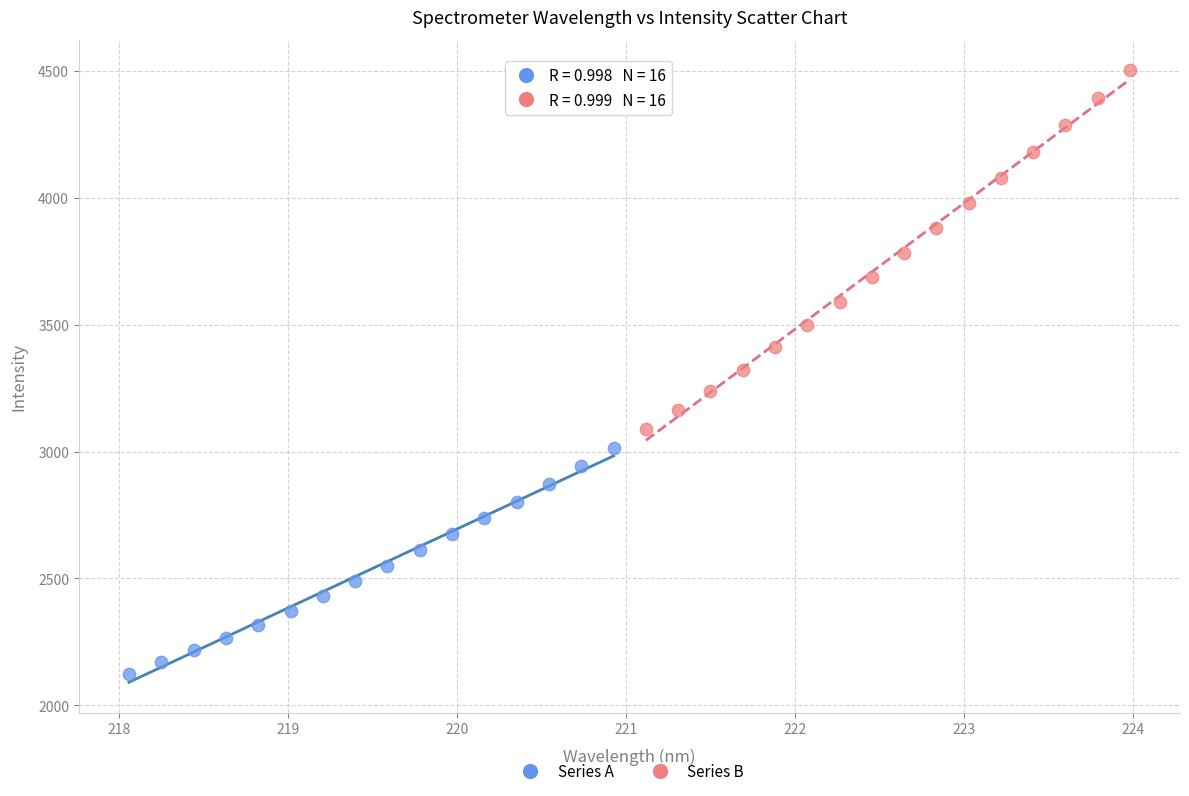

Which series has the largest Y range (max minus min)?

Series B